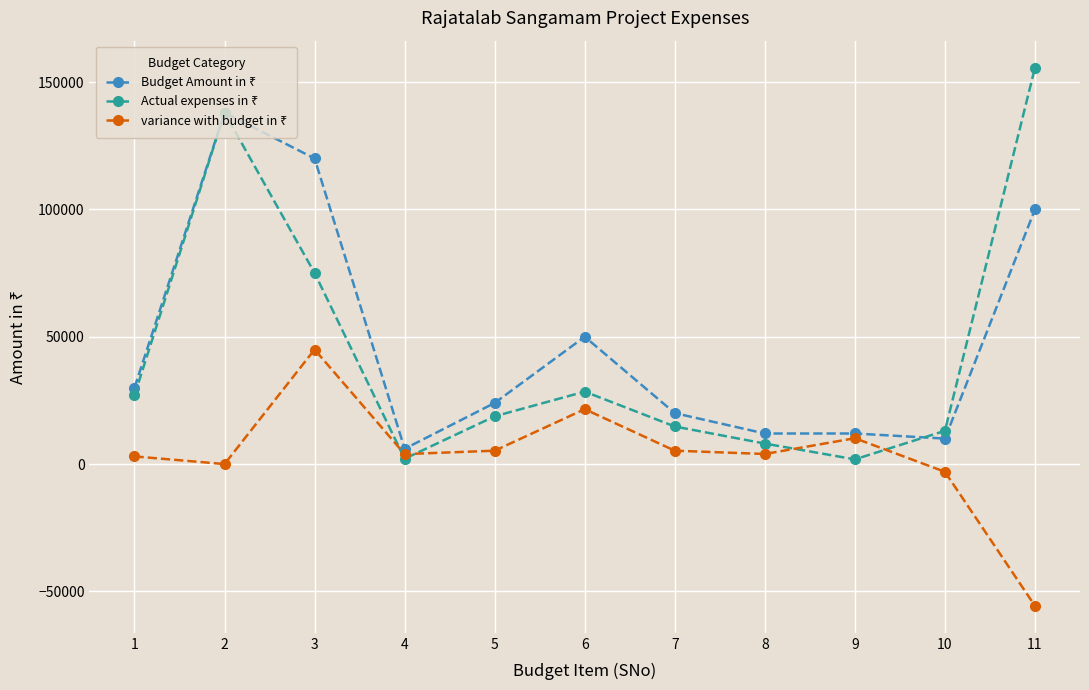

At which category does the chart reach its minimum across all series?

11